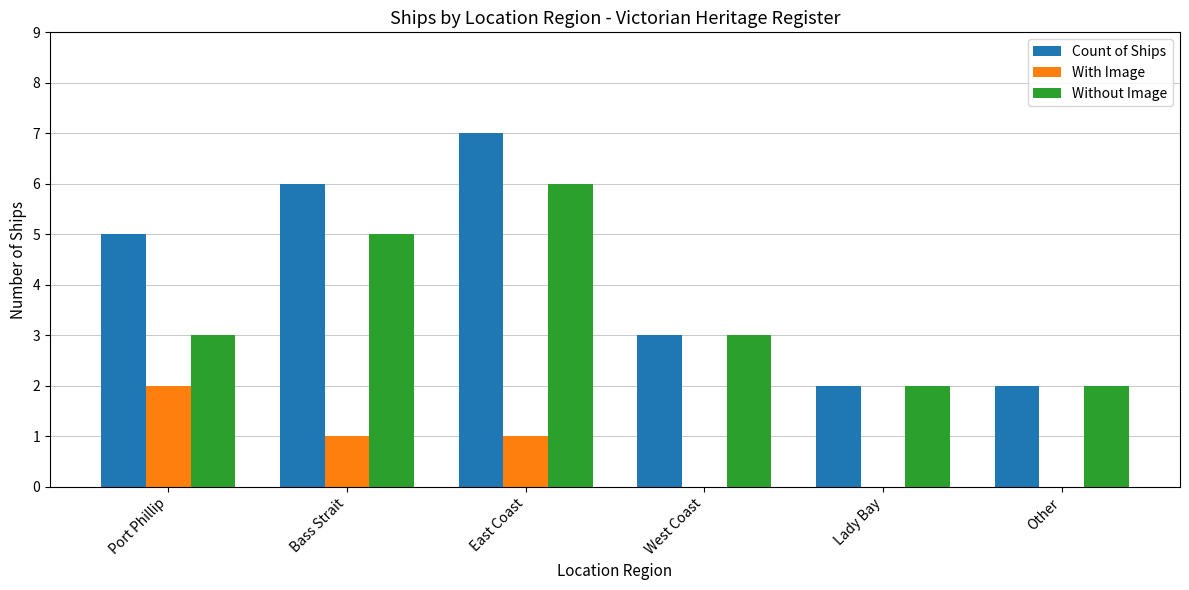

Does the chart contain stacked bars?

No